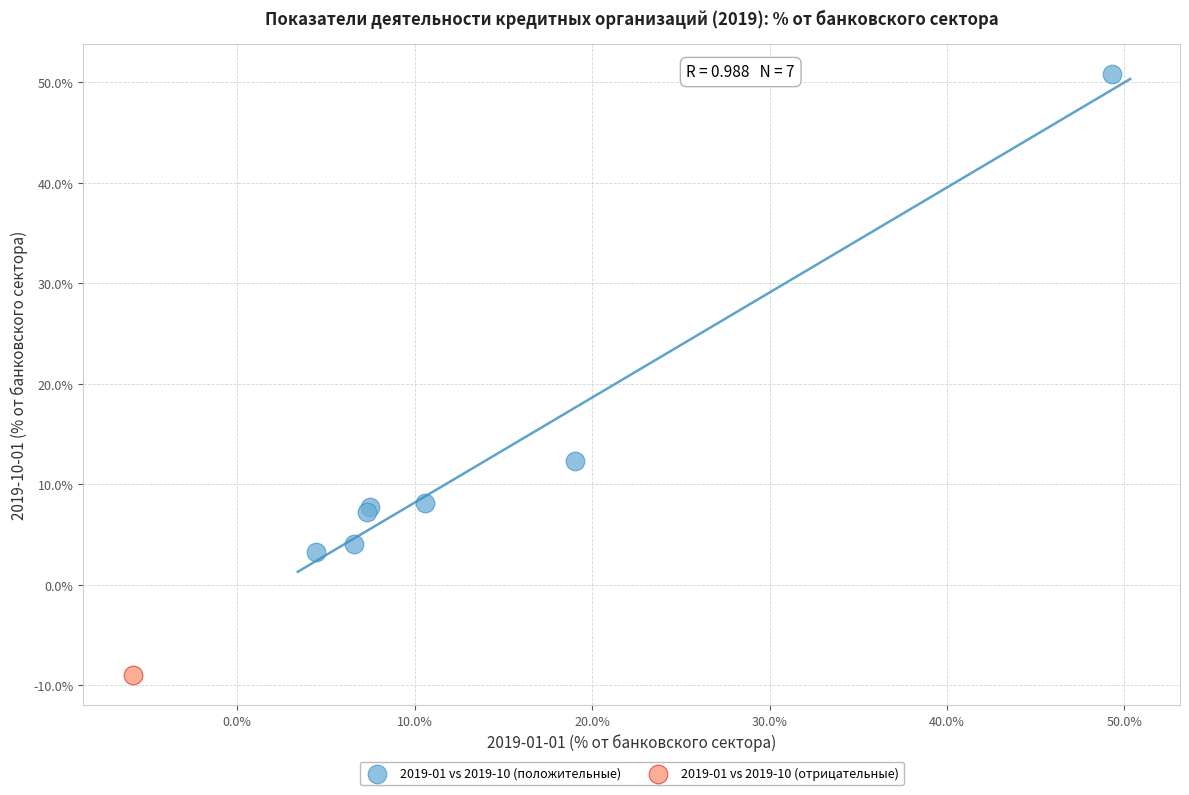

What are all the series names shown in the legend?

2019-01 vs 2019-10 (положительные), 2019-01 vs 2019-10 (отрицательные)